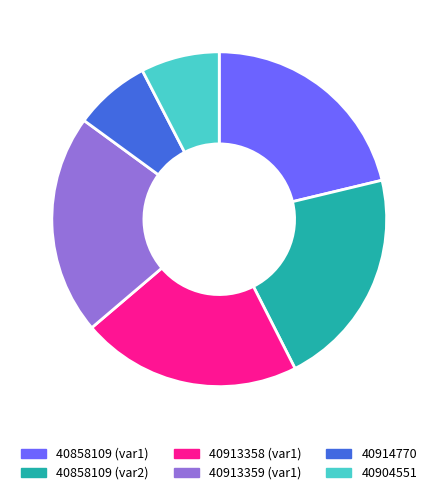

Count the number of slices in the pie.

6